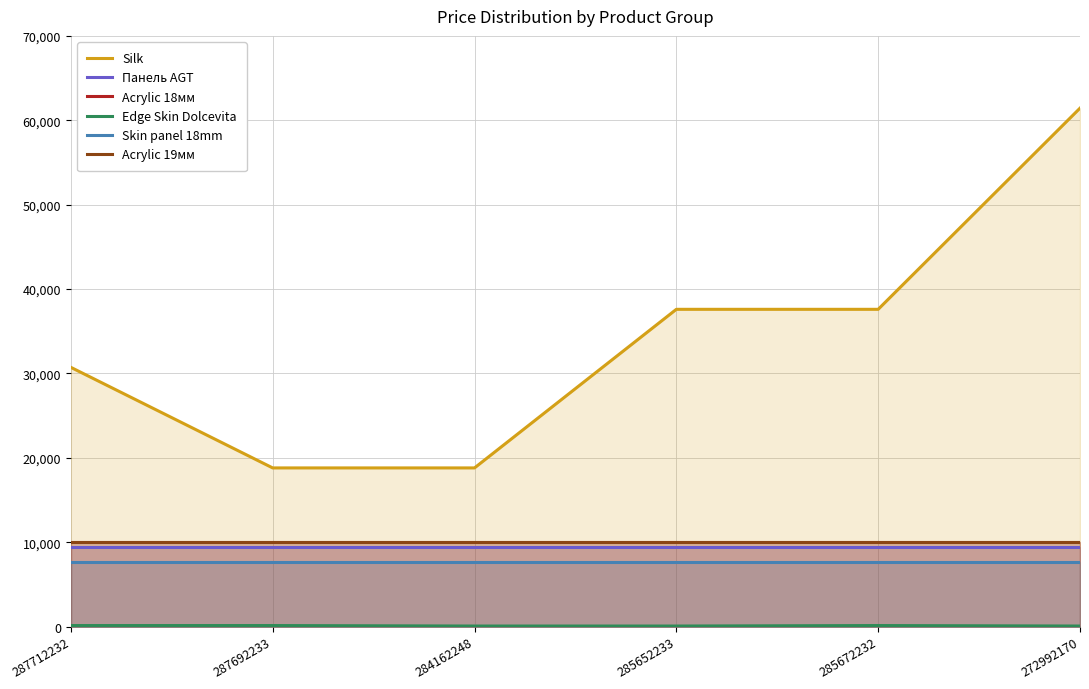

What is the difference between the maximum and minimum values in the Silk series?

42637.4